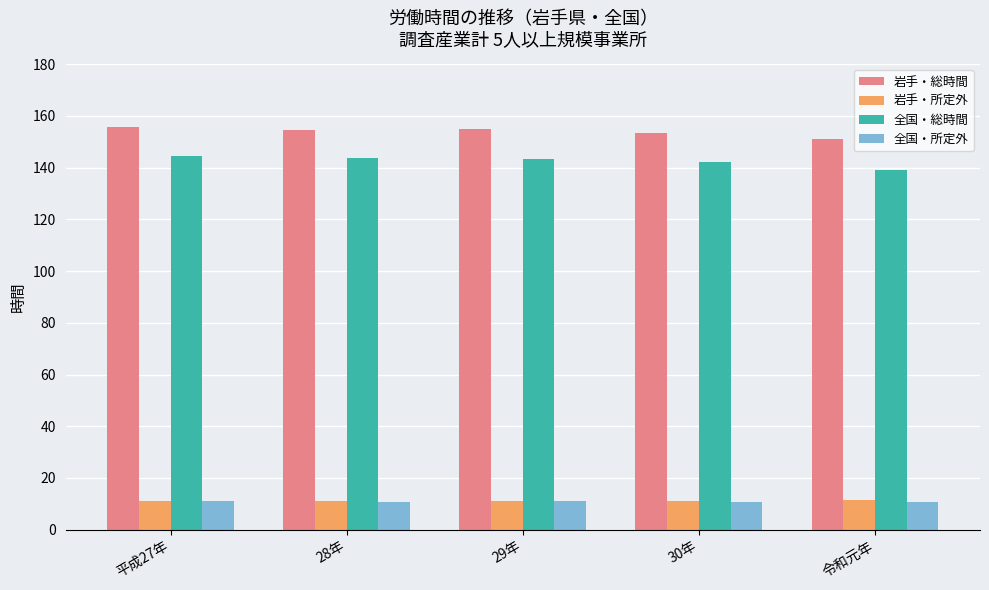

What is the maximum value for 岩手・所定外?

11.6